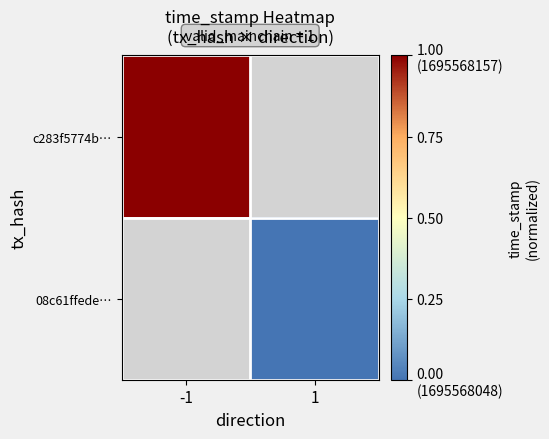

Count the number of categories in the chart.

2